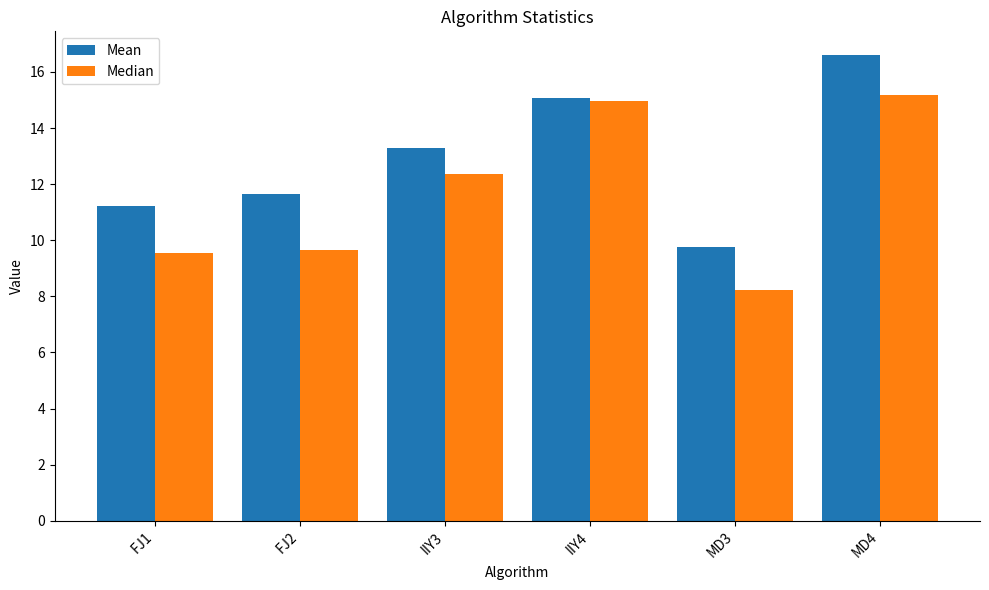

What position from the left is FJ1?

1